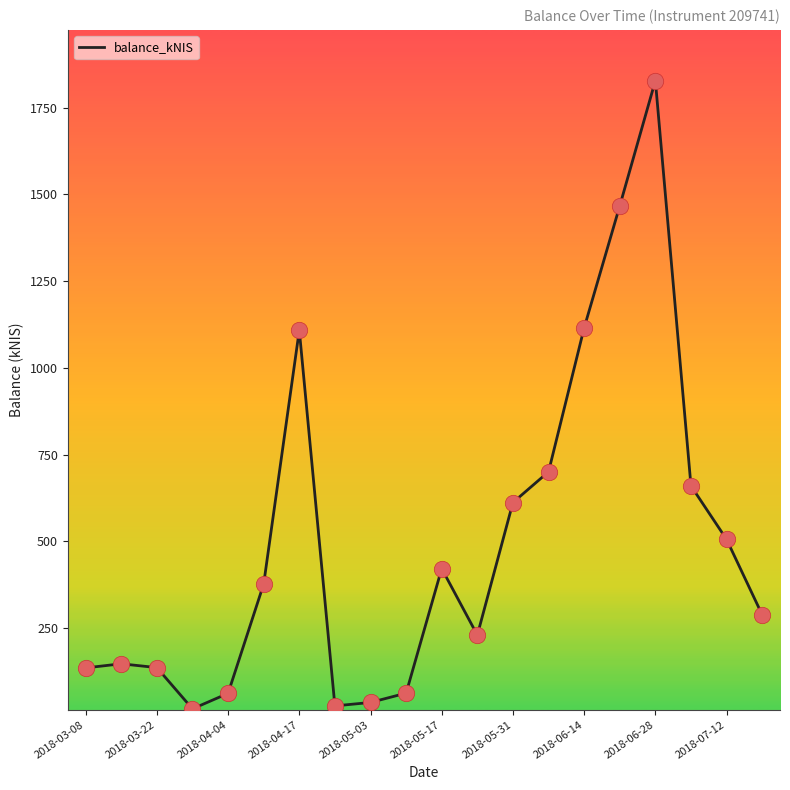

What is the maximum value shown in the chart?

1827.9